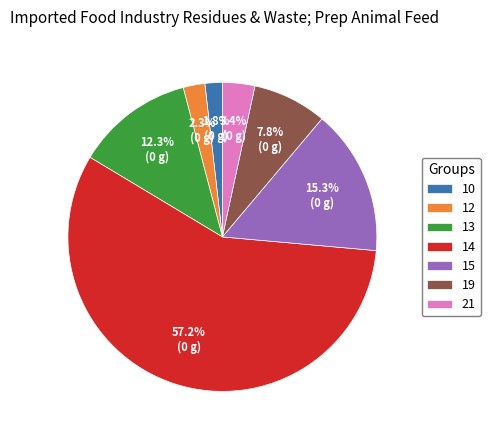

How many segments does this pie chart have?

7